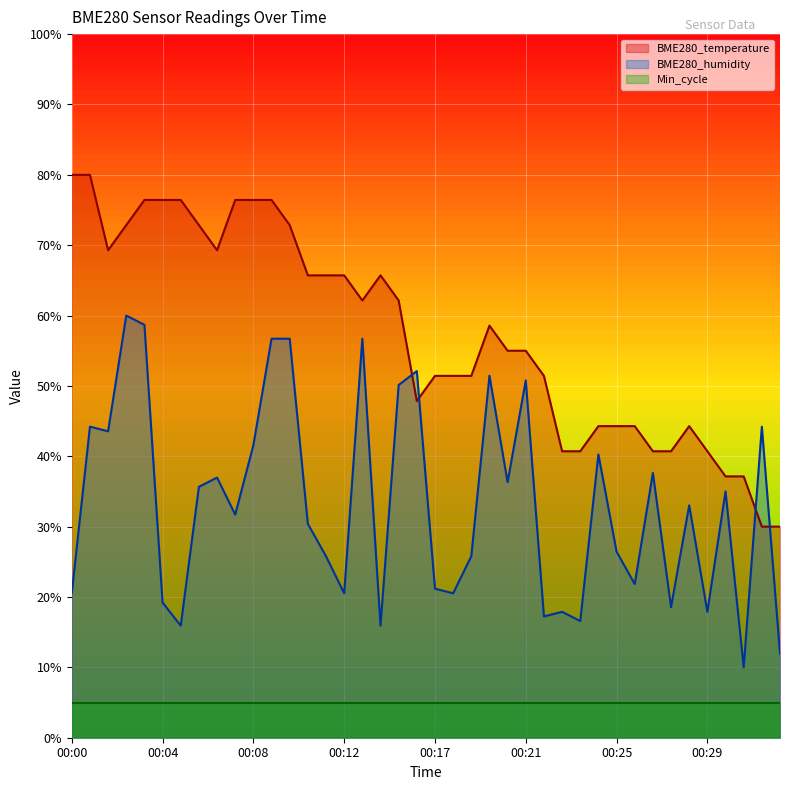

How many intersections are there between BME280_humidity and BME280_temperature?

4